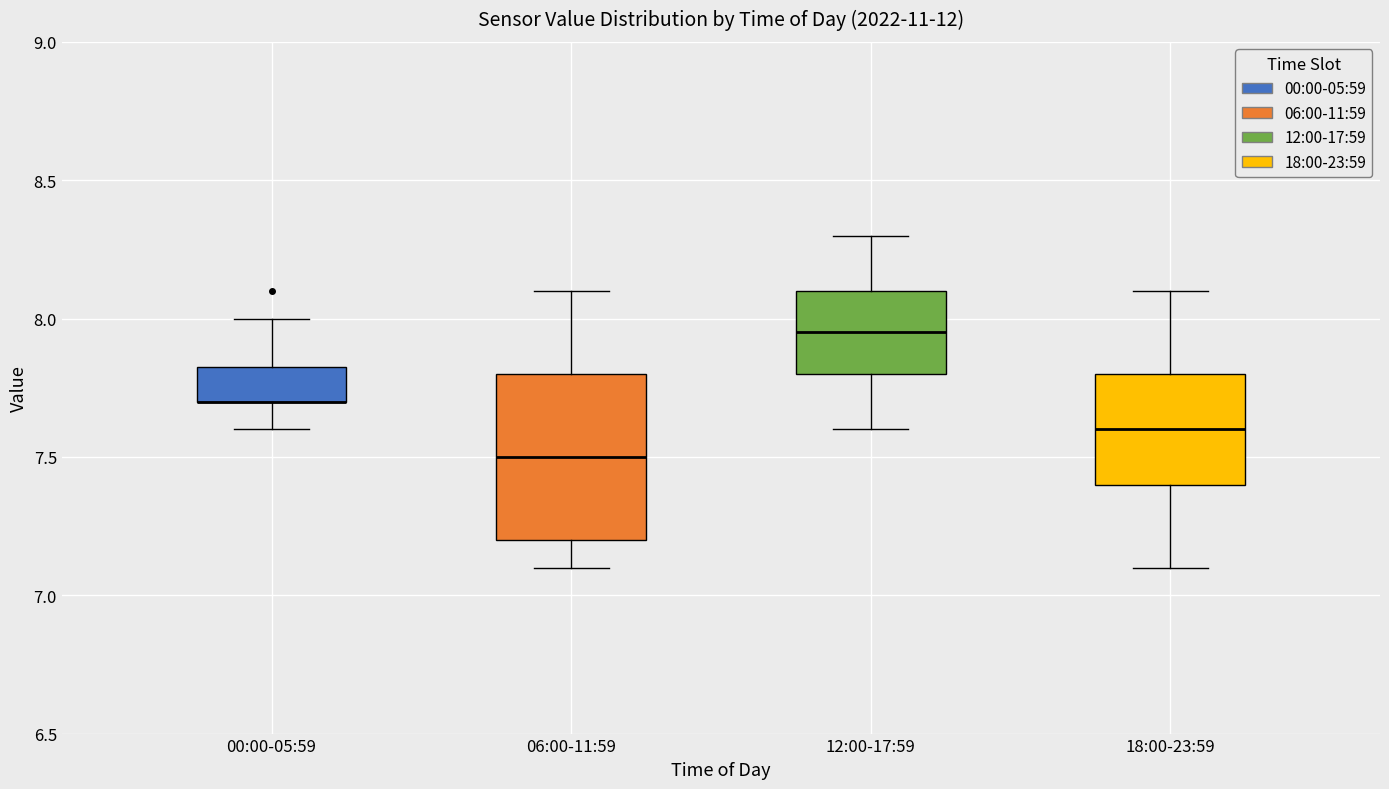

Reading left to right, read every box against the y-axis: the position of its median line, the range the box covers, and the ends of its whiskers. The values are not printed on the chart, so give them approximately, as read against the axis.

00:00-05:59: median 7.70 (drawn on the box's lower edge), box 7.70 to 7.85, whiskers 7.60 to 8.00
06:00-11:59: median 7.50, box 7.20 to 7.80, whiskers 7.10 to 8.10
12:00-17:59: median 7.95, box 7.80 to 8.10, whiskers 7.60 to 8.30
18:00-23:59: median 7.60, box 7.40 to 7.80, whiskers 7.10 to 8.10